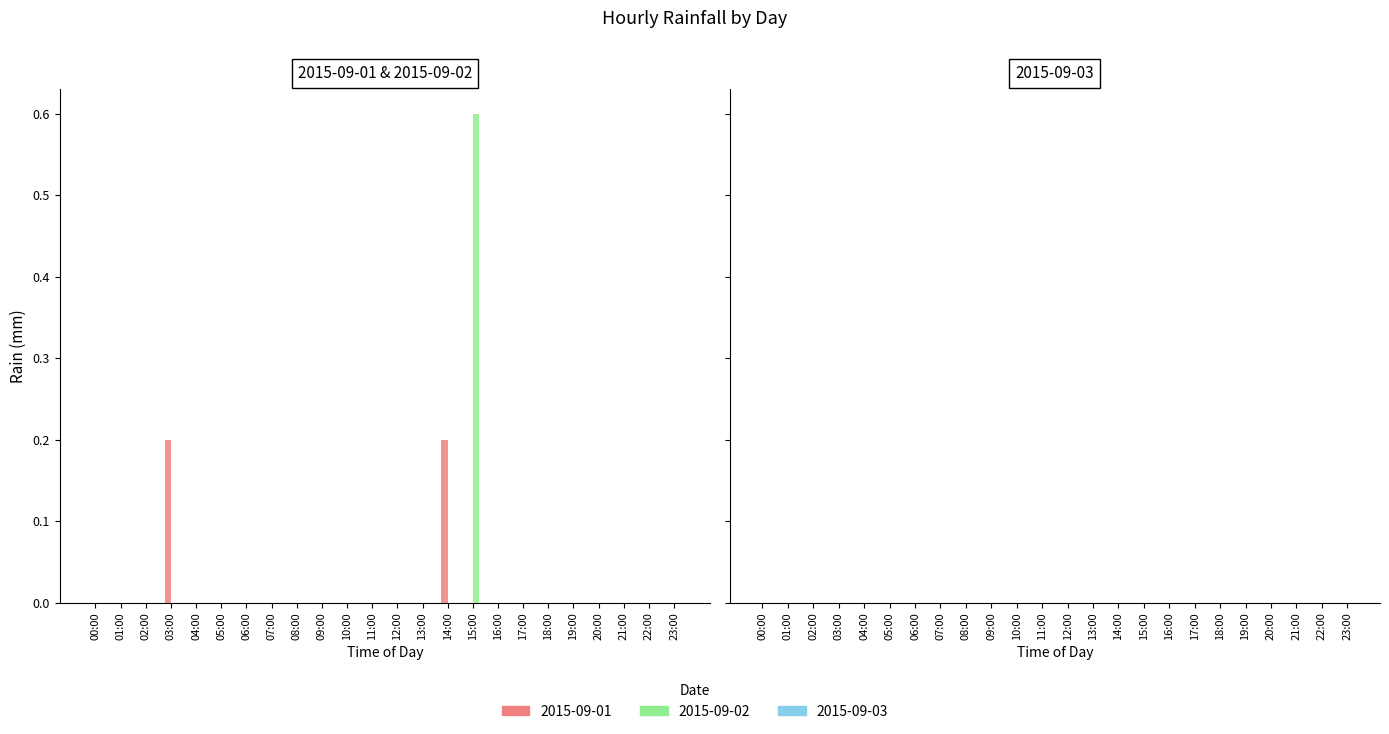

Are the bars grouped side by side (vs. stacked)?

Yes